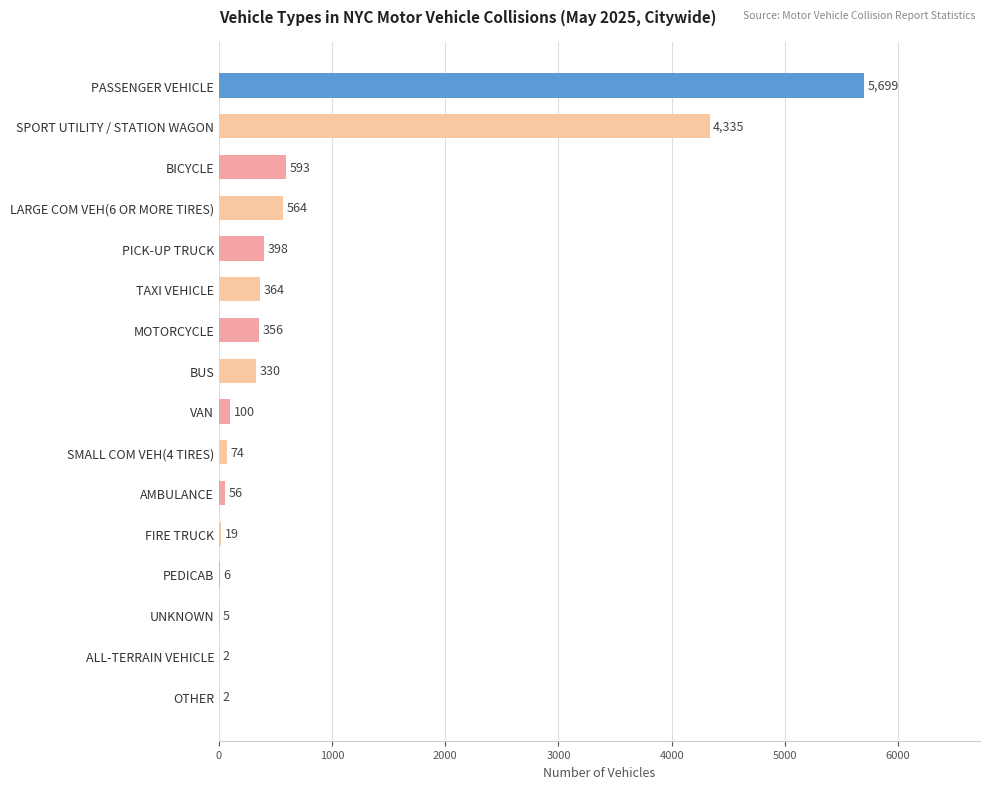

How many distinct data groups are displayed?

1